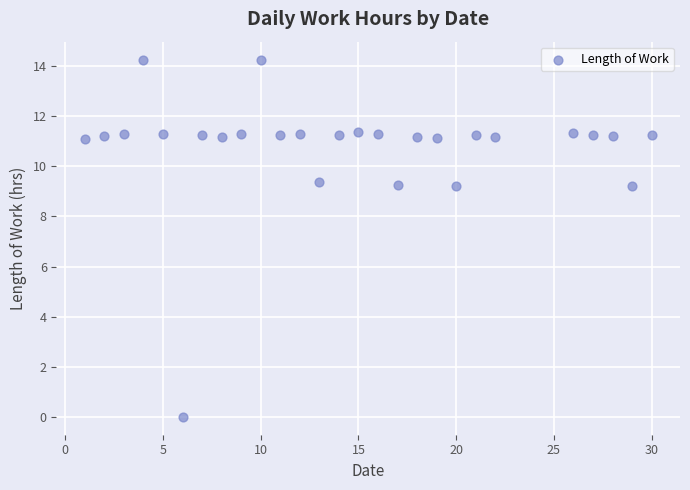

What is the range of X values (max minus min)?

29.0